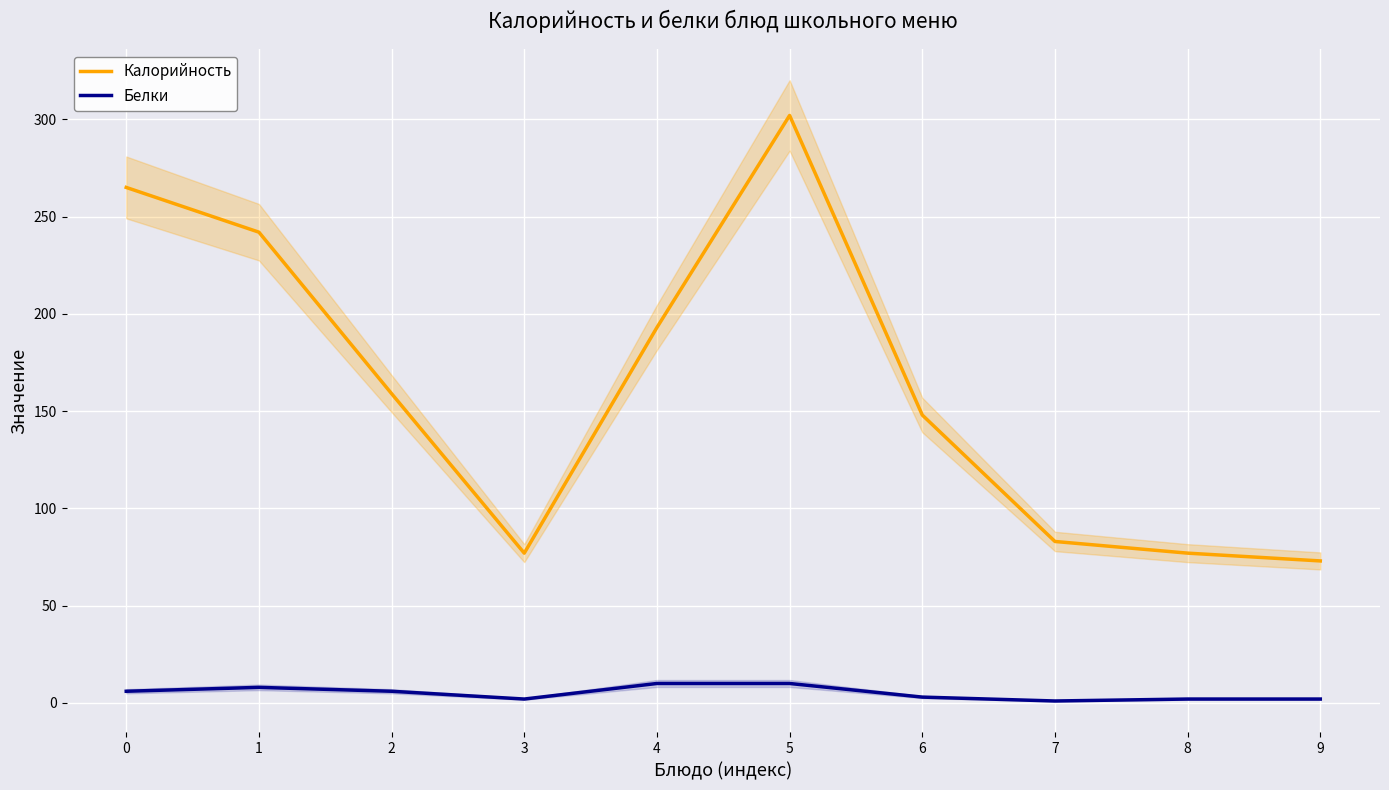

At which category does Калорийность reach its first local valley?

3